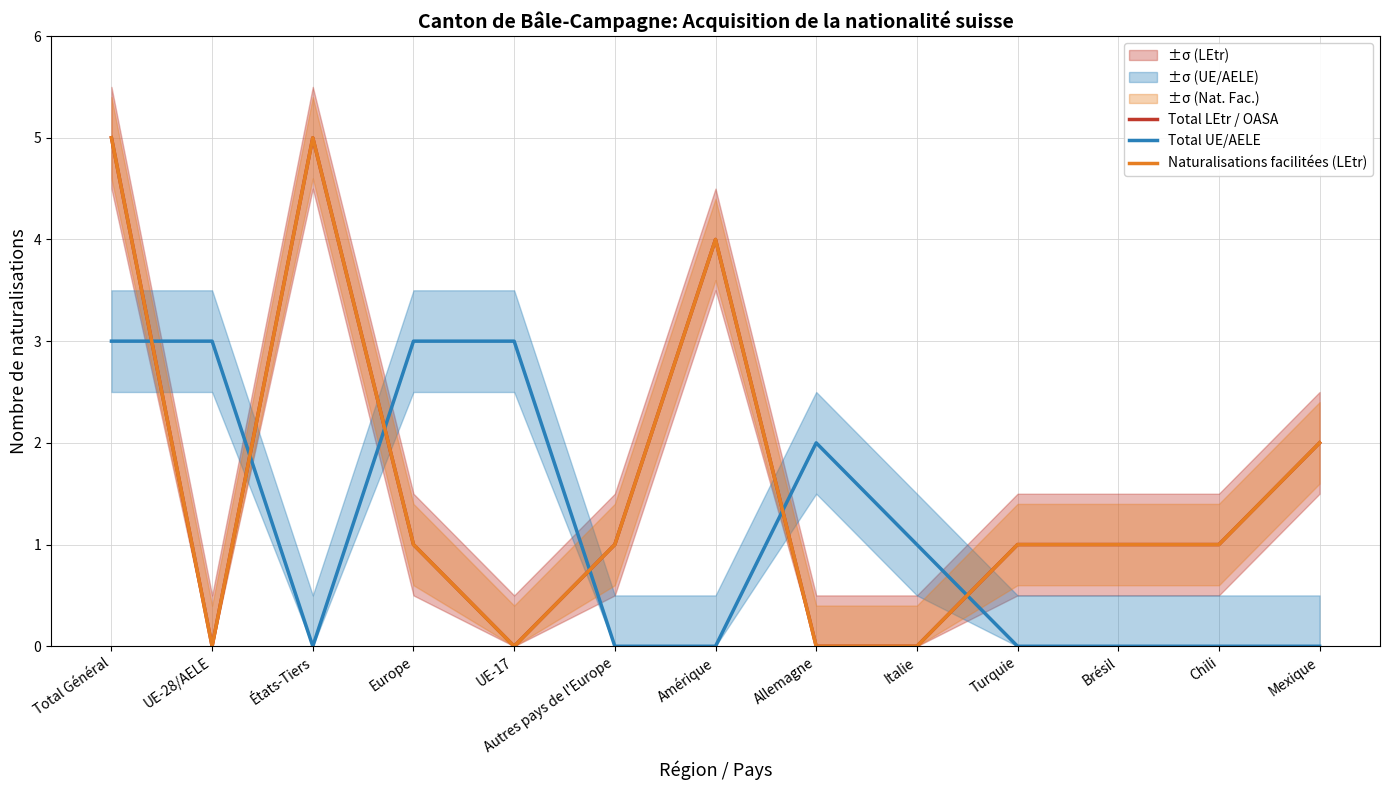

What is the sum of the Total LEtr / OASA values at UE-28/AELE and Autres pays de l'Europe?

1